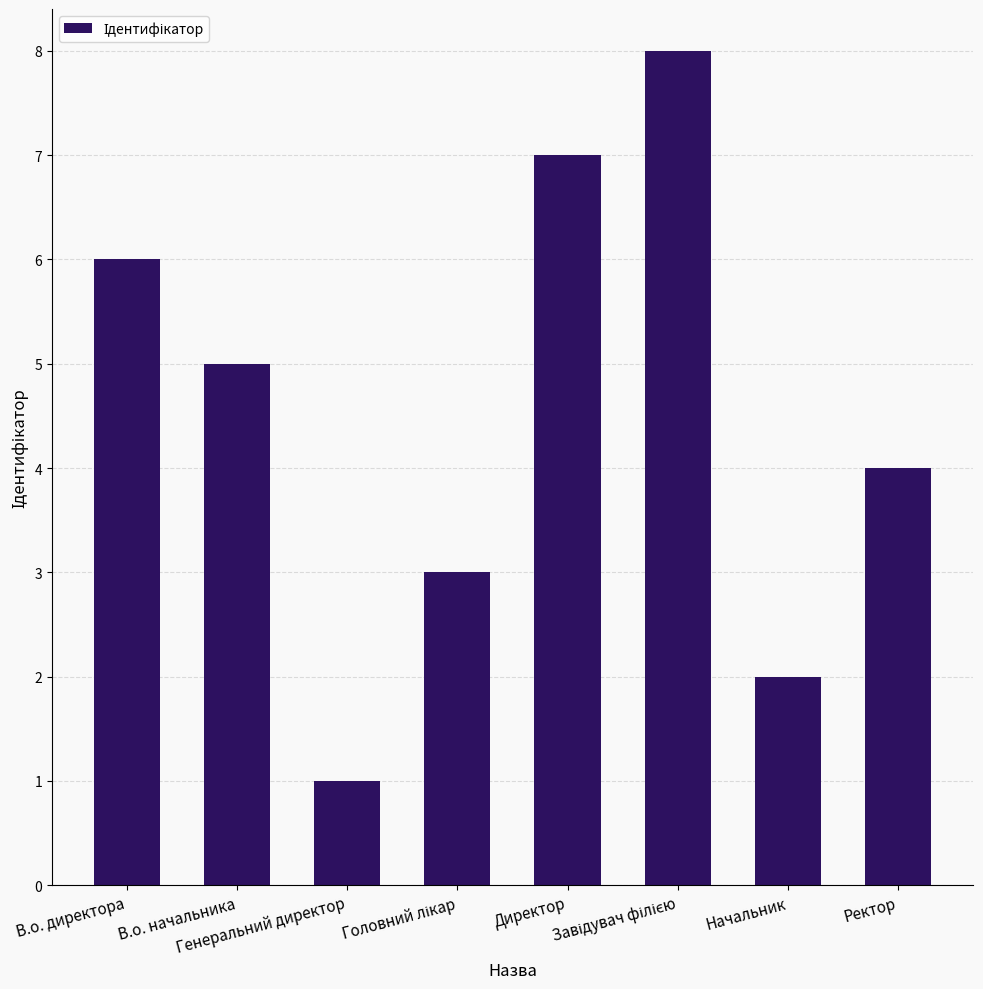

What is the difference between the second highest and second lowest values?

5